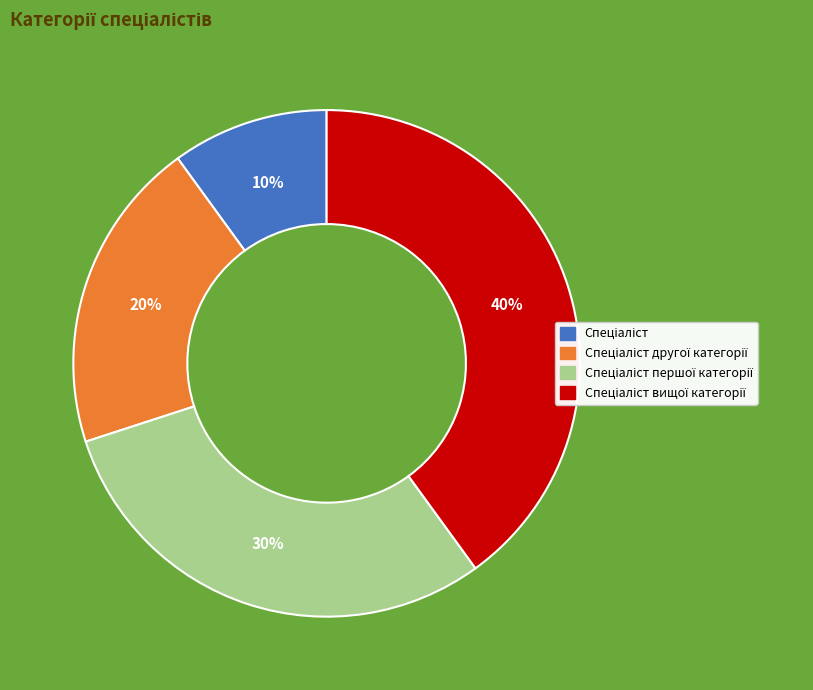

To the nearest percent, what is the average slice percentage?

25%